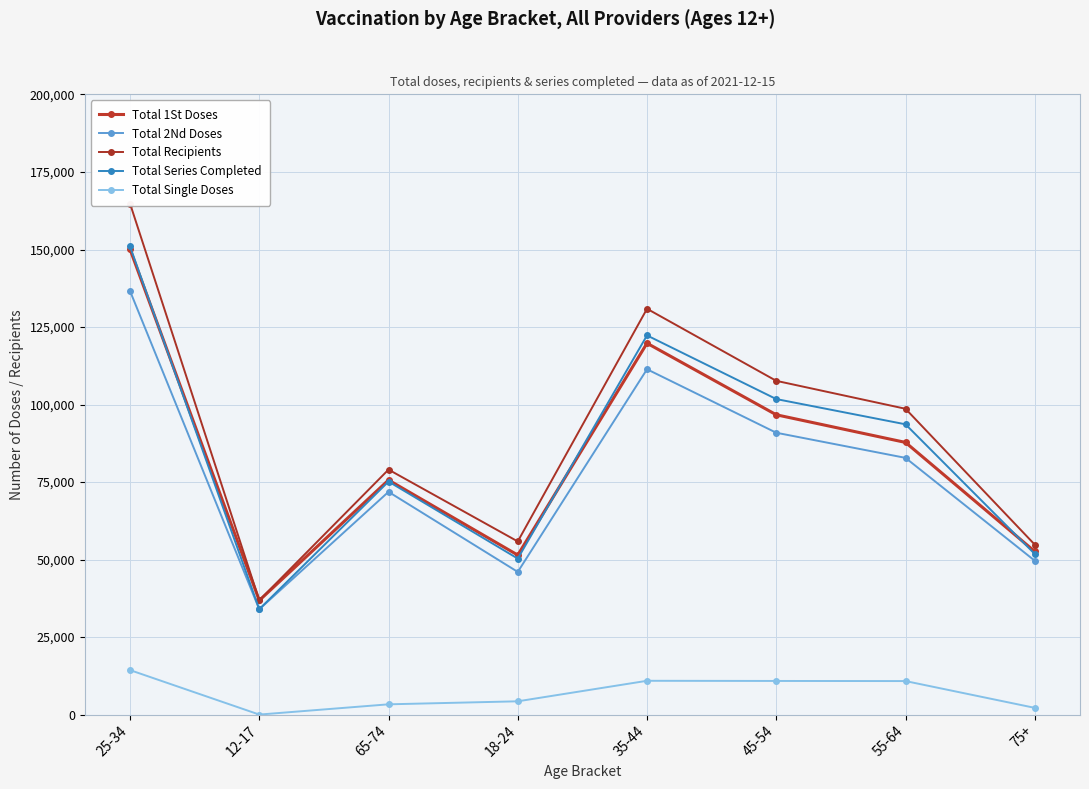

List the series in order of their peak value, lowest first.

Total Single Doses, Total 2Nd Doses, Total 1St Doses, Total Series Completed, Total Recipients